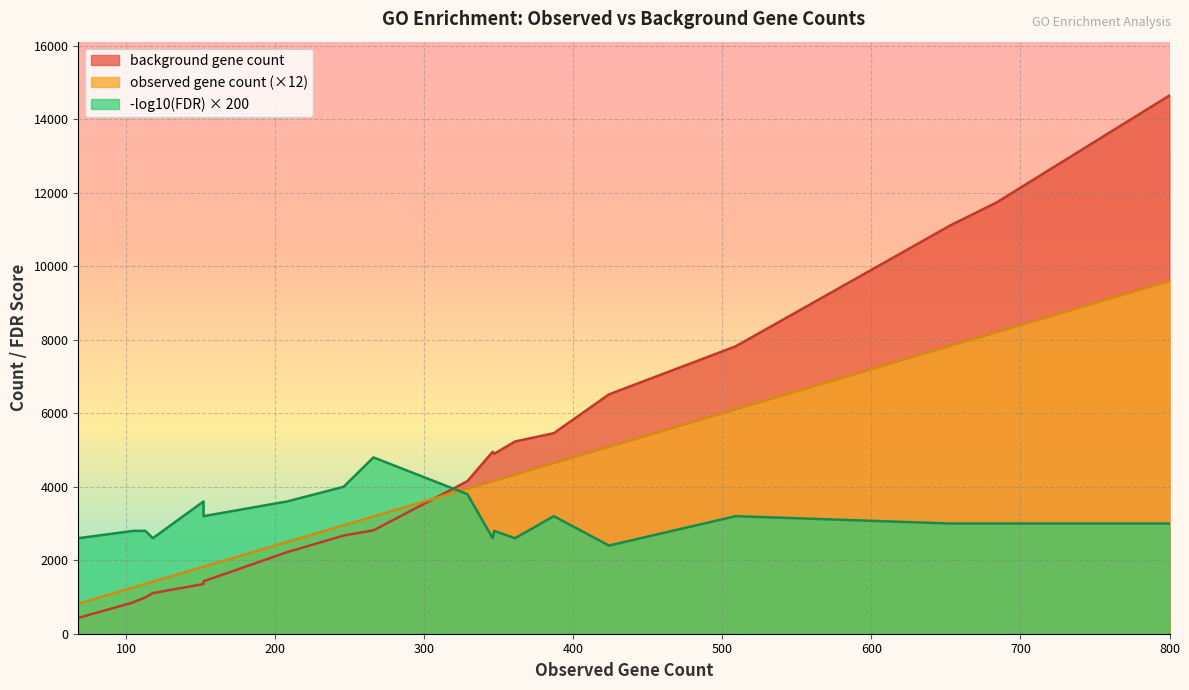

True or false: observed gene count and false discovery rate (scaled) intersect in this chart.

False